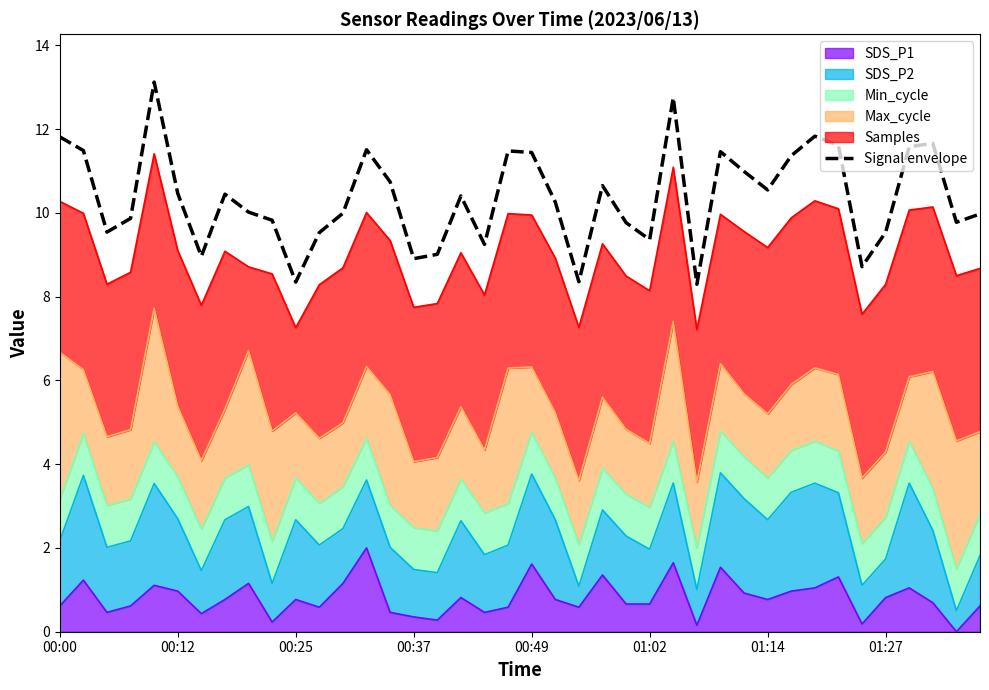

The value at 23 is 10.6. True or false?

True